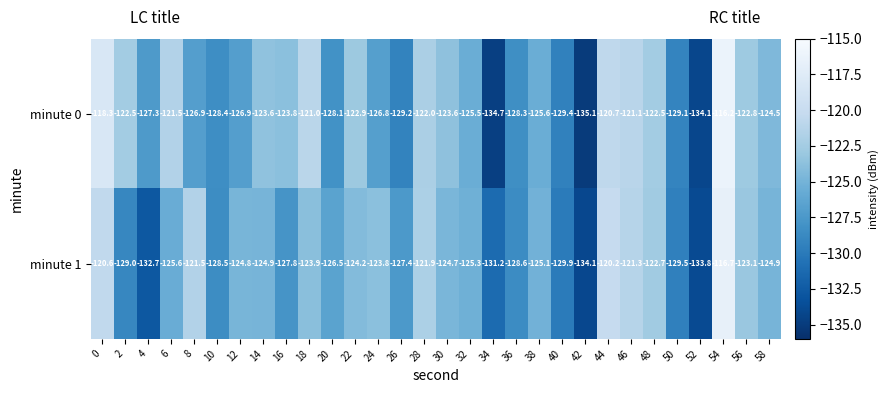

Is it true that minute 0 equals -118.3 at 0?

True